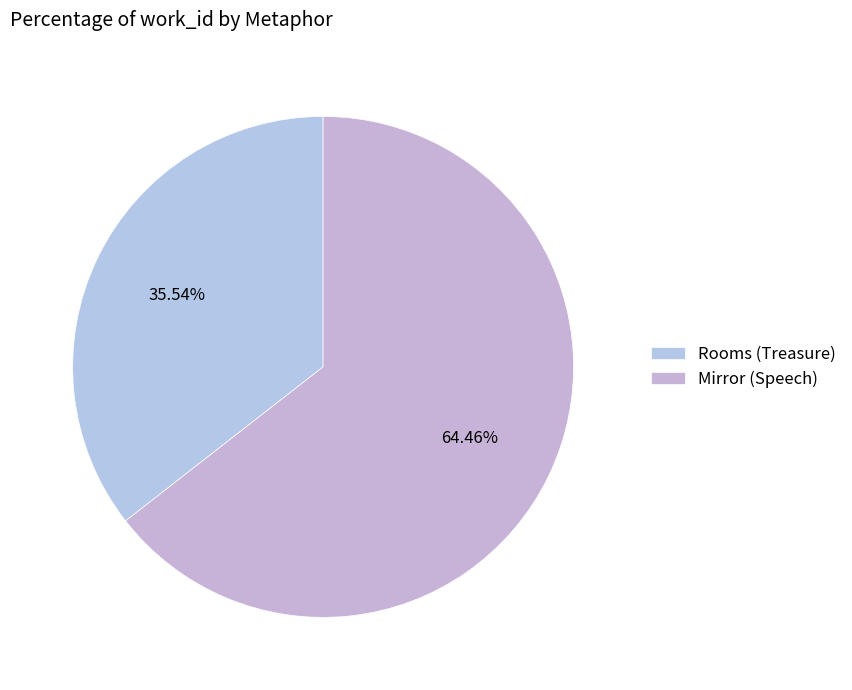

What percentage is the Mirror (Speech) slice, to the nearest percent?

64%